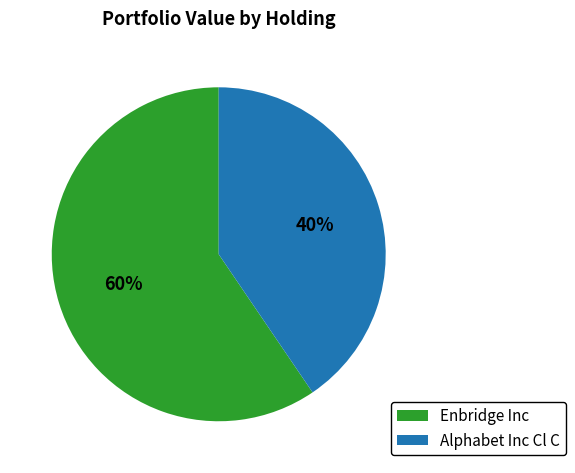

What is the smallest slice in the pie chart?

Alphabet Inc Cl C